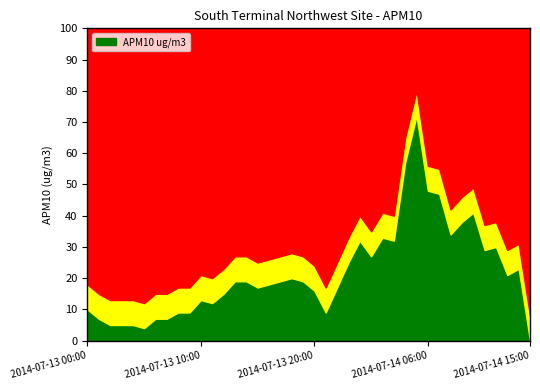

What is the ratio of the value at 2014-07-14 04:00 to the value at 2014-07-14 07:00?

1.2